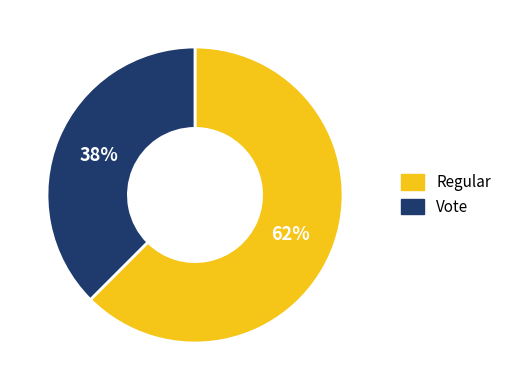

Do Vote and Regular together represent more than half of the pie?

Yes